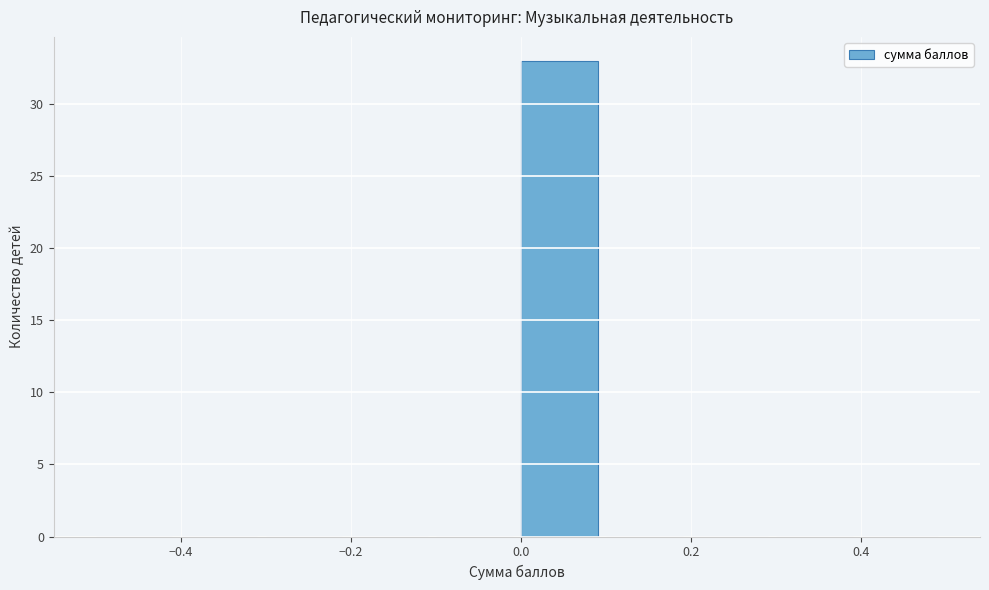

Over which range of the x-axis is the bar tallest?

0.0 to 0.1